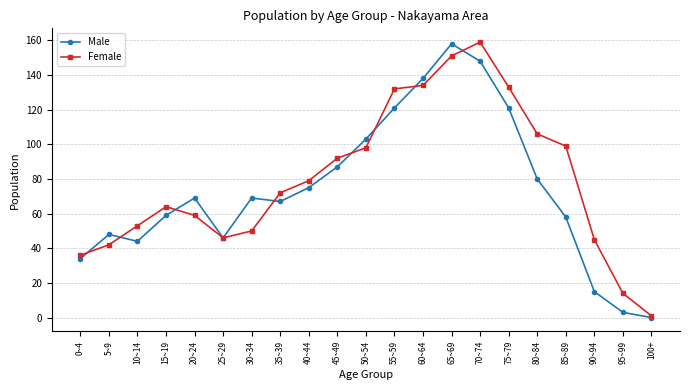

Rank the series by their average value, from highest to lowest.

Female, Male